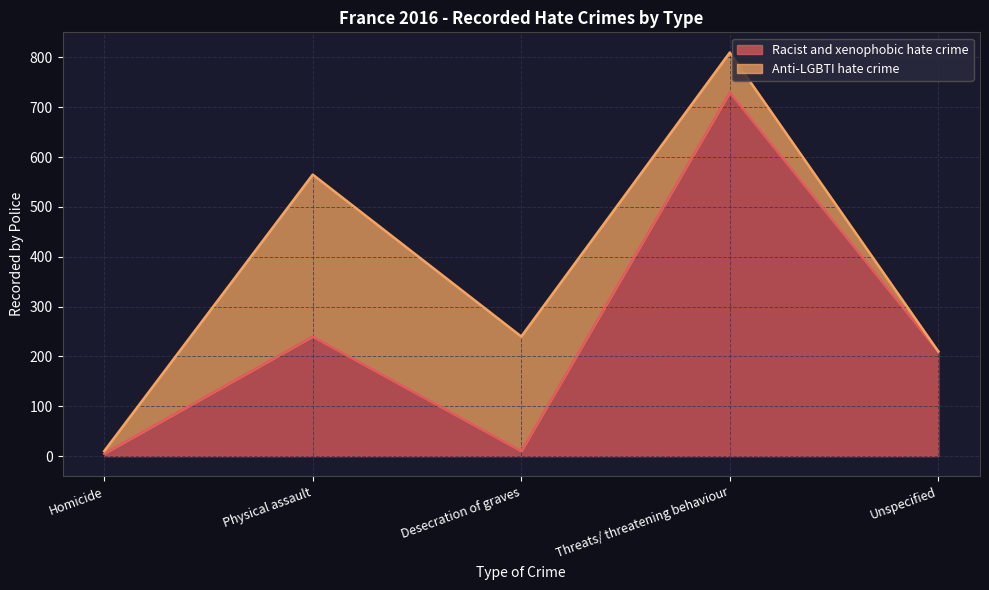

Where is the data nearest to the value 367?

Physical assault